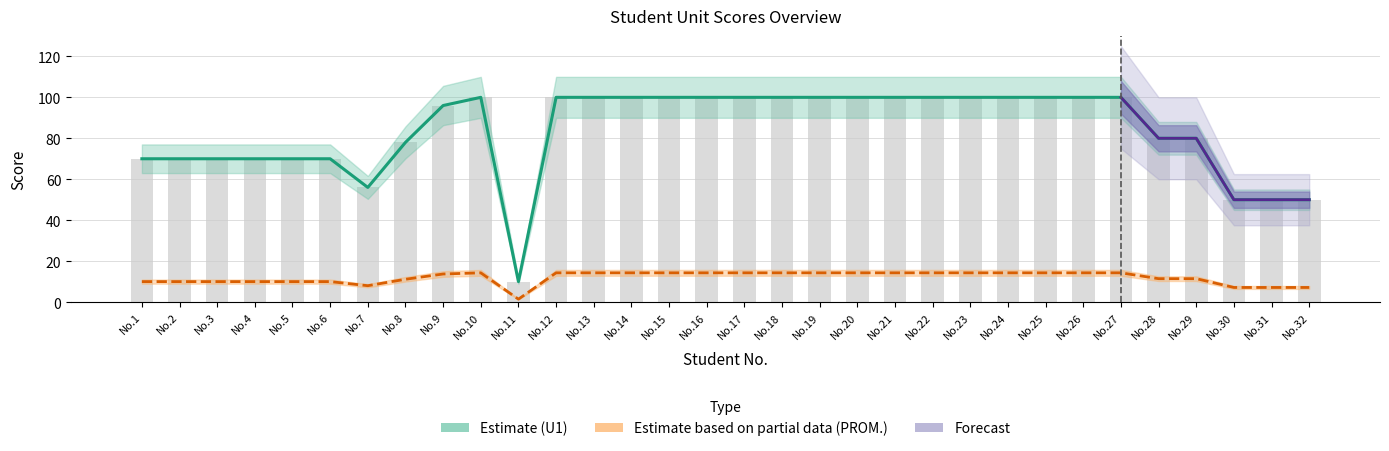

Reading left to right, extract all data points from this chart.

U1: 70.0	70.0	70.0	70.0	70.0	70.0	56.0	78.0	96.0	100.0	10.0	100.0	100.0	100.0	100.0	100.0	100.0	100.0	100.0	100.0	100.0	100.0	100.0	100.0	100.0	100.0	100.0	80.0	80.0	50.0	50.0	50.0
PROM.: 10.0	10.0	10.0	10.0	10.0	10.0	8.0	11.1	13.7	14.3	1.4	14.3	14.3	14.3	14.3	14.3	14.3	14.3	14.3	14.3	14.3	14.3	14.3	14.3	14.3	14.3	14.3	11.4	11.4	7.1	7.1	7.1